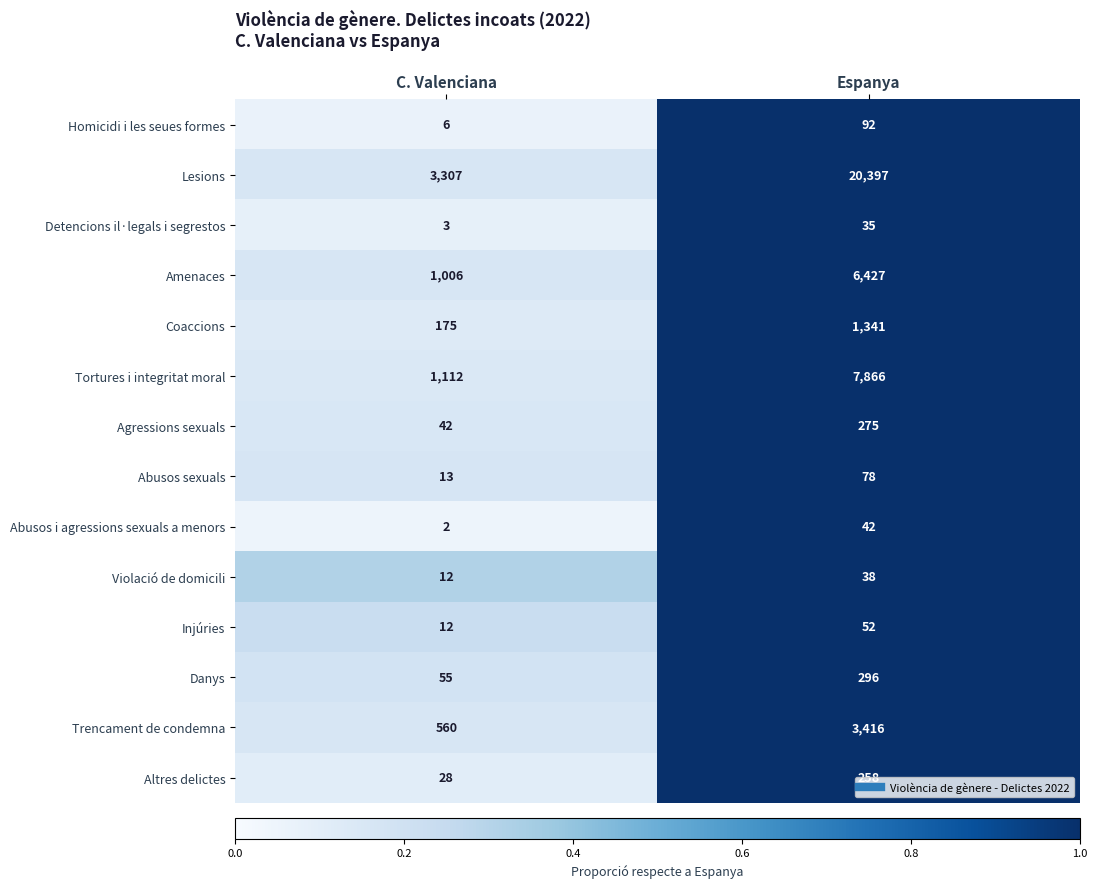

What is the total value across all series at Espanya?

40613